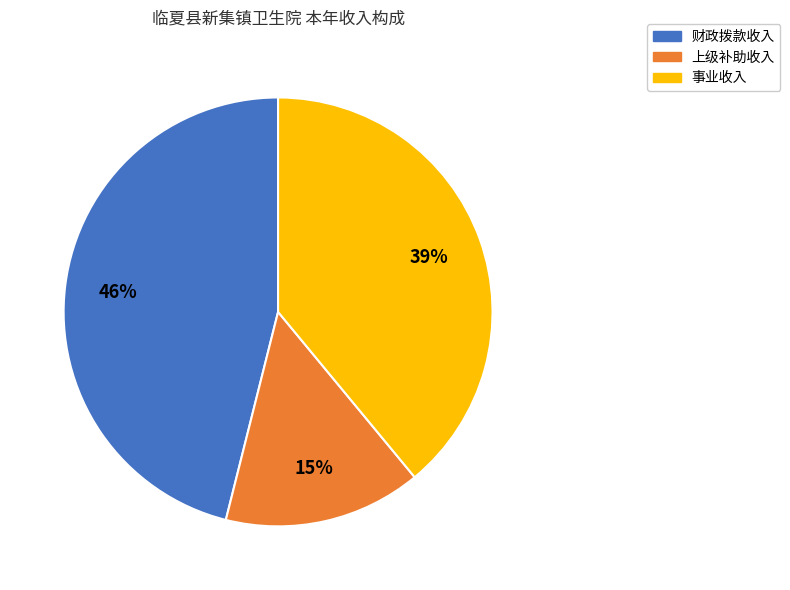

Which category has the smallest portion of the pie?

上级补助收入